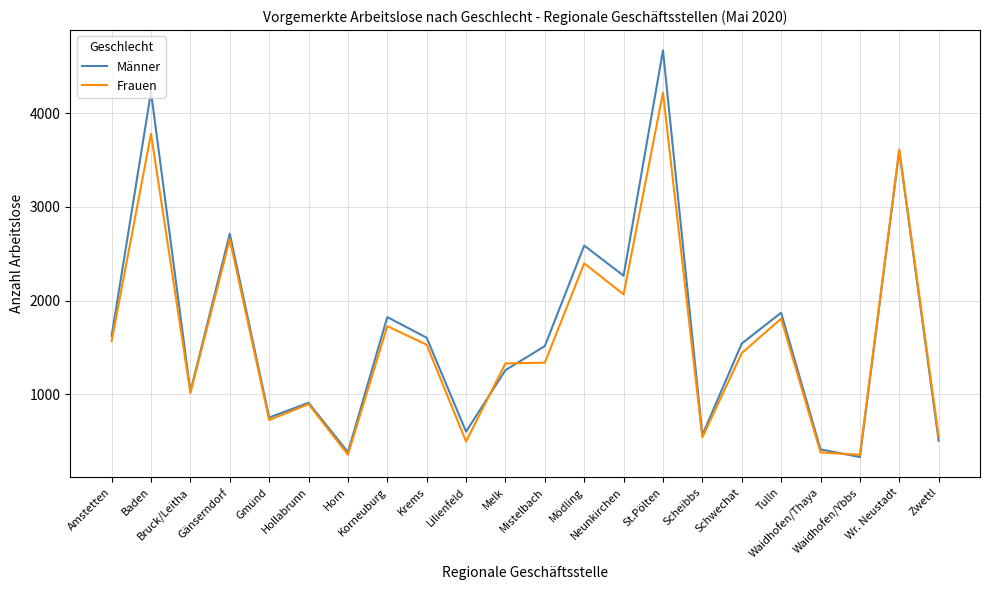

At which label does Männer reach its peak?

St.Pölten